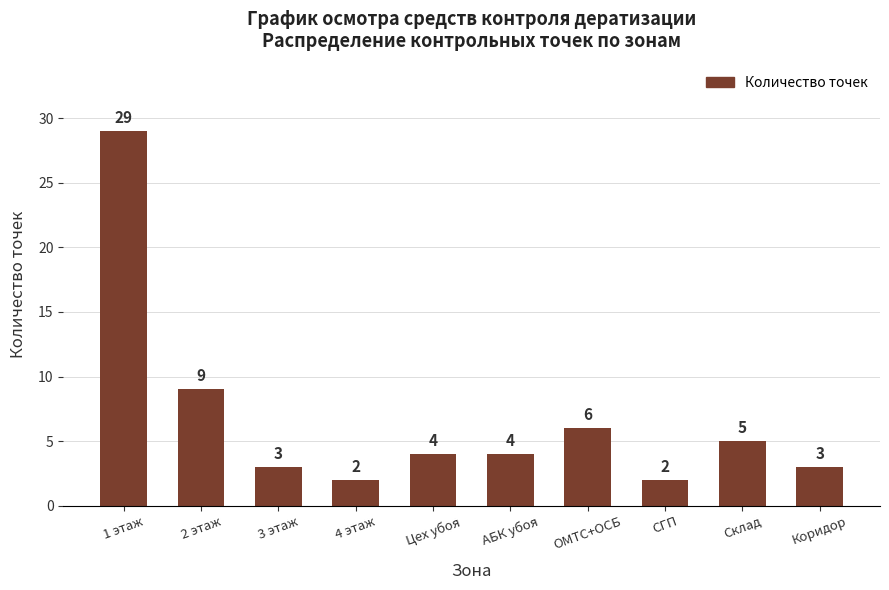

Are the bars grouped side by side (vs. stacked)?

No